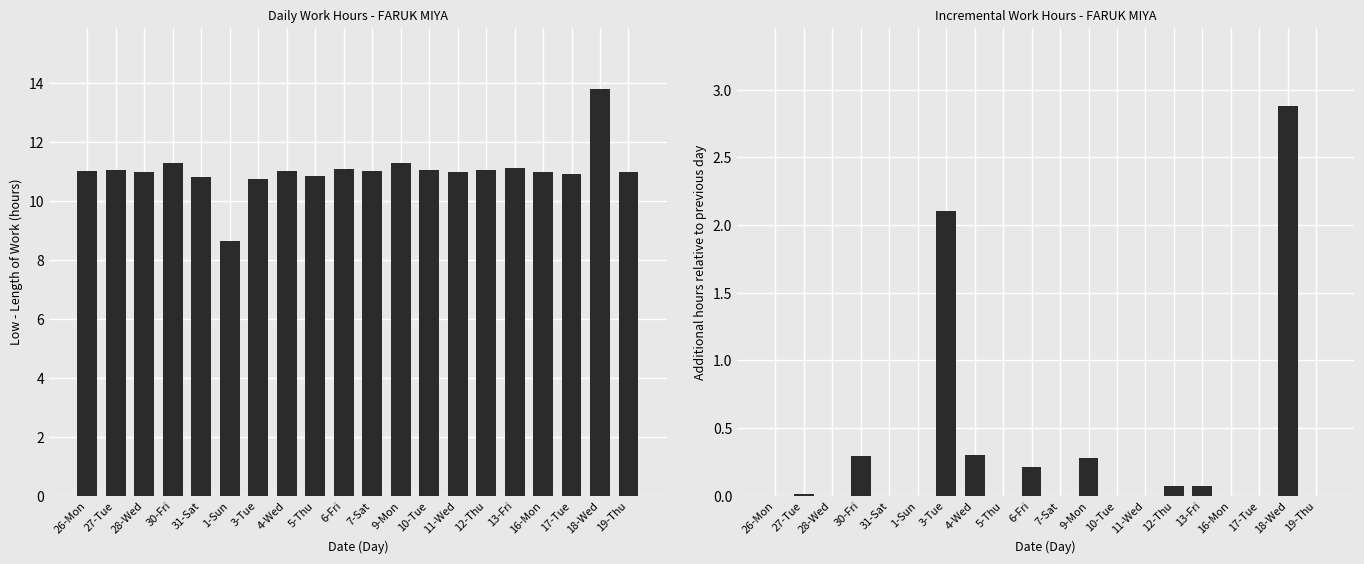

How many distinct data groups are displayed?

2